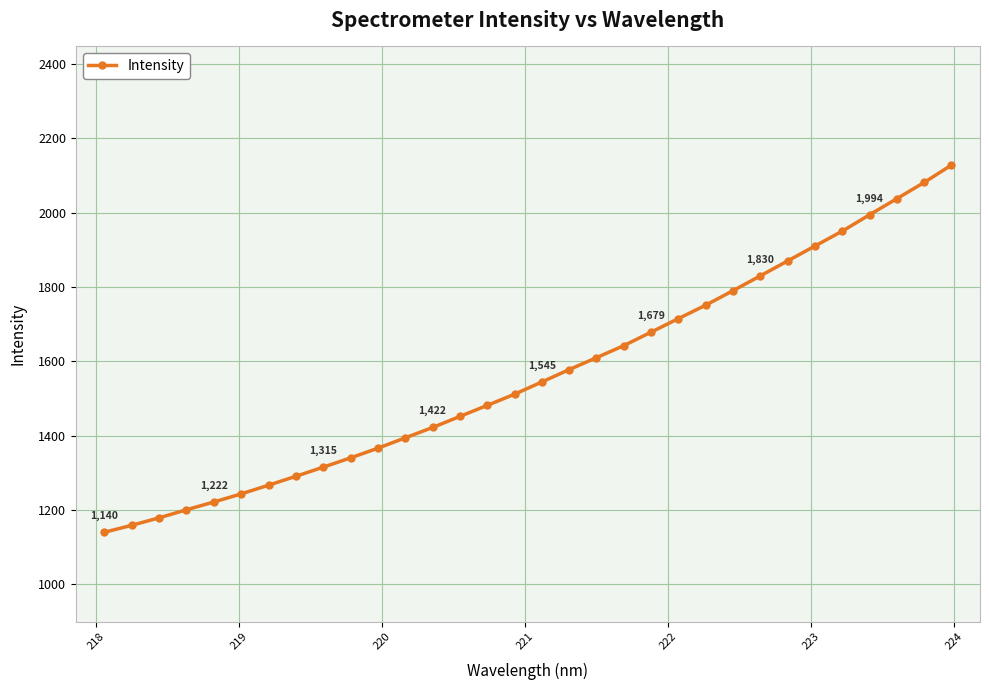

What is the greatest value displayed?

2127.9